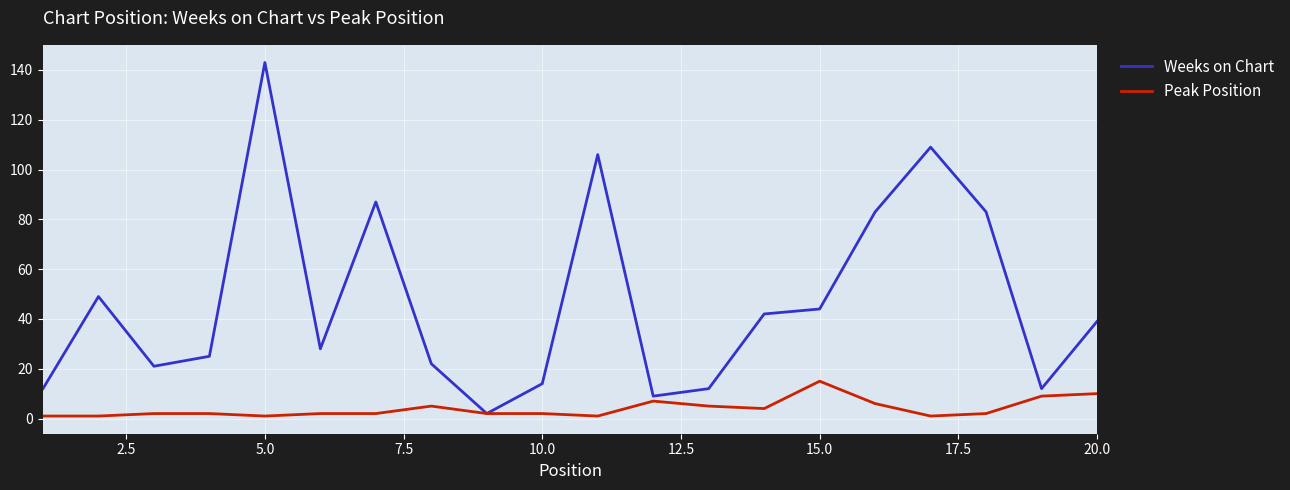

Which series has the largest total across all categories?

Weeks on Chart